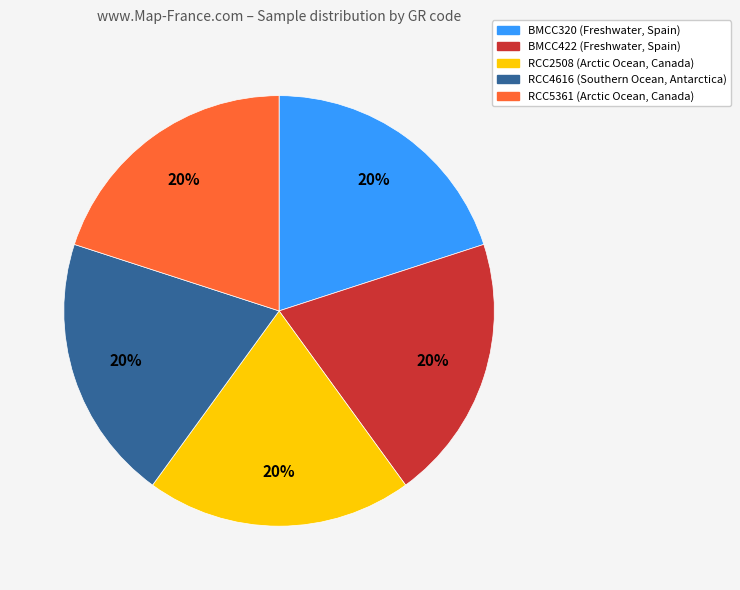

To the nearest percent, what is the combined percentage of RCC2508 (Arctic Ocean, Canada) and RCC5361 (Arctic Ocean, Canada)?

40%